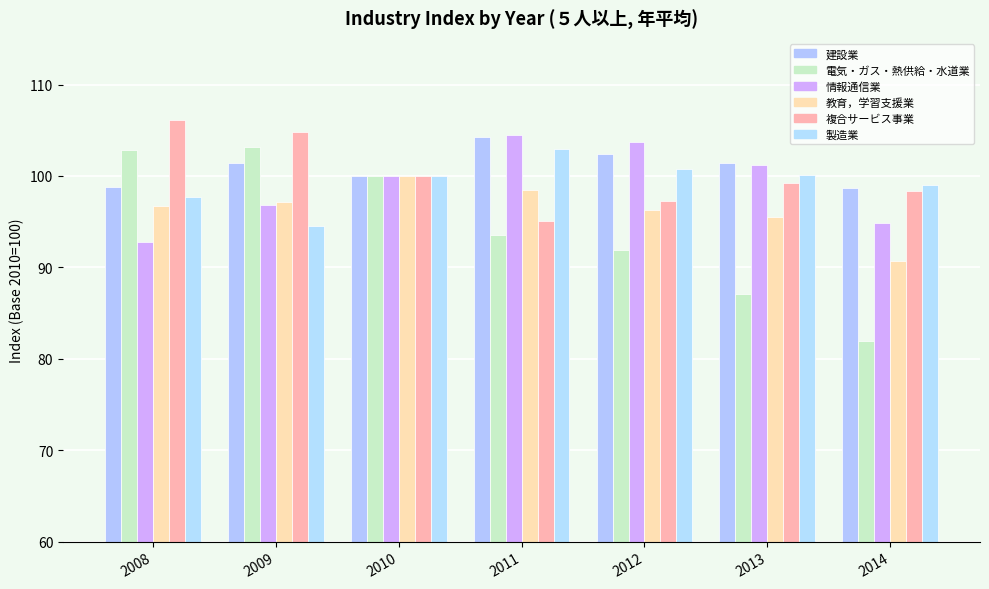

What is the value of the 電気・ガス・熱供給・水道業 bar at the 1st from the left?

102.8